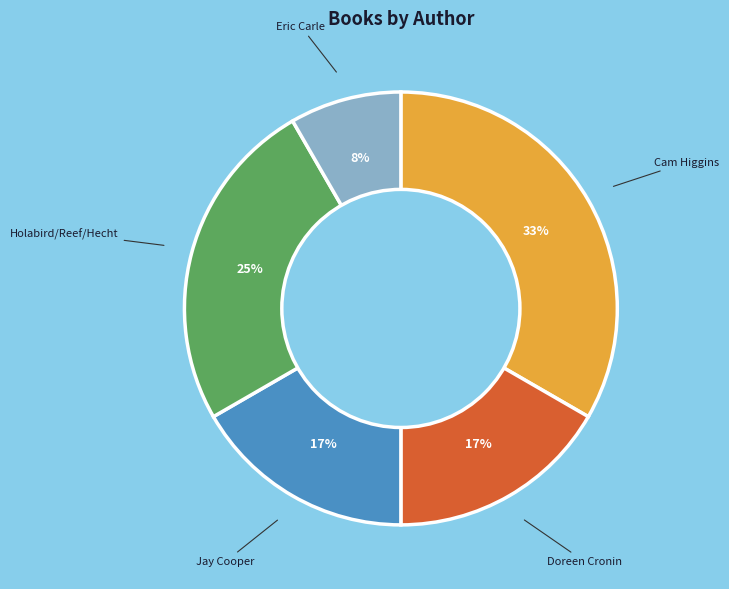

To the nearest percent, what is the difference between the largest and smallest slice percentages?

25%